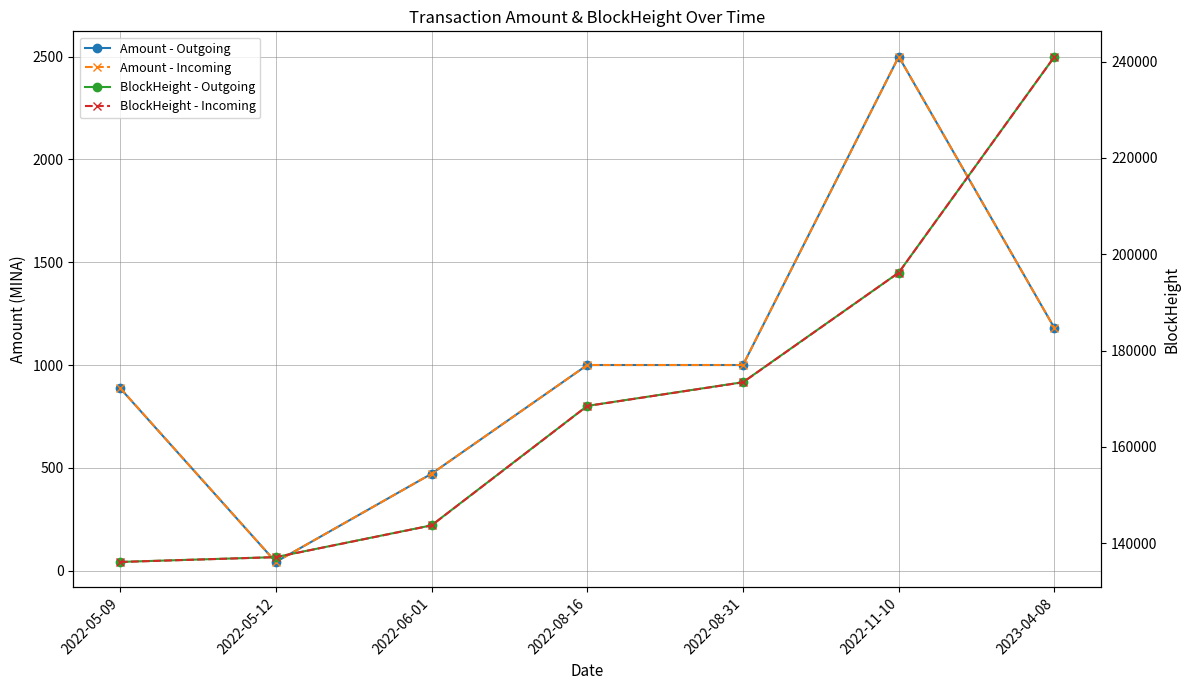

Count the number of categories in the chart.

7